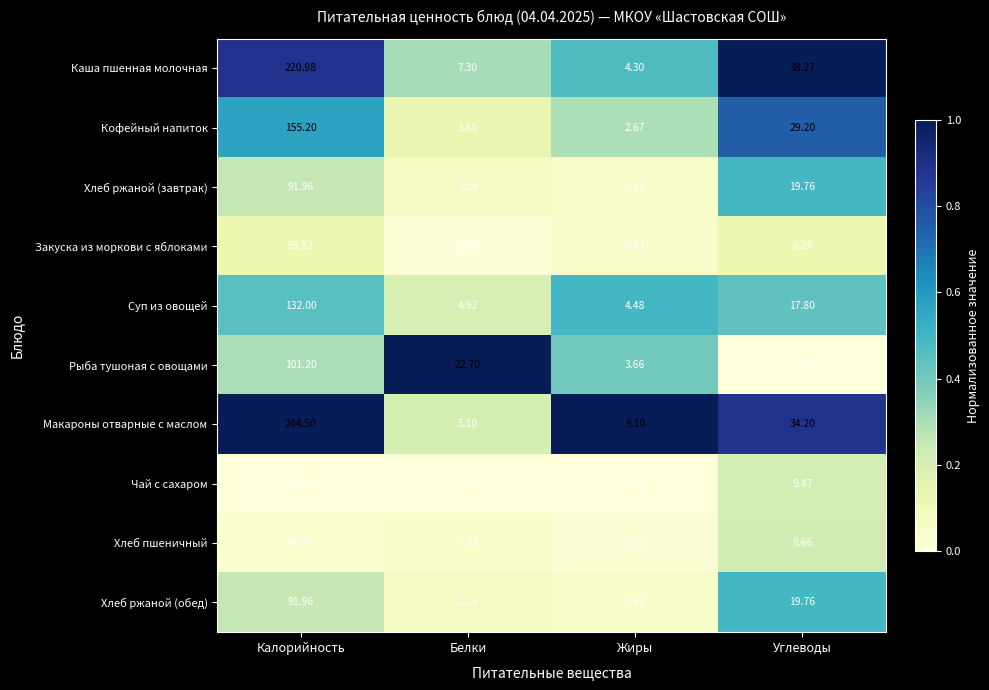

At which label does Кофейный напиток first exceed 29?

Калорийность